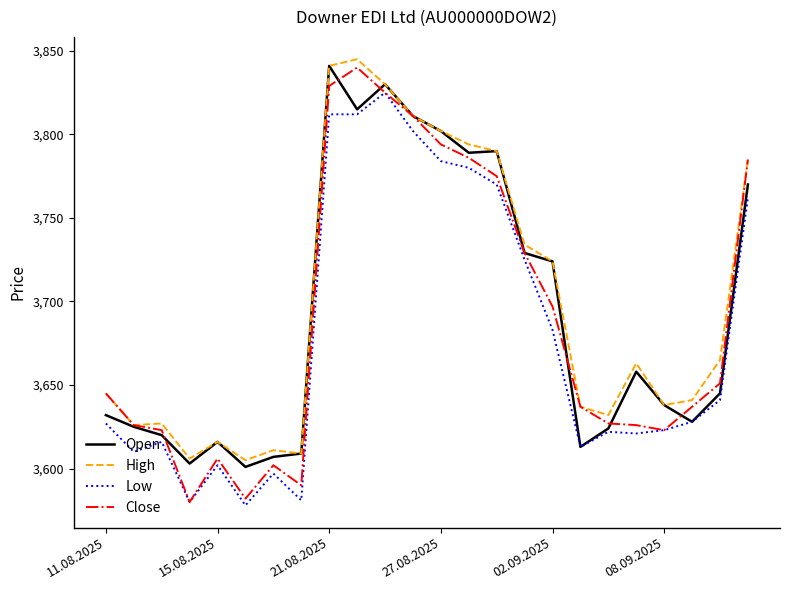

What is the maximum value shown in the chart?

3845